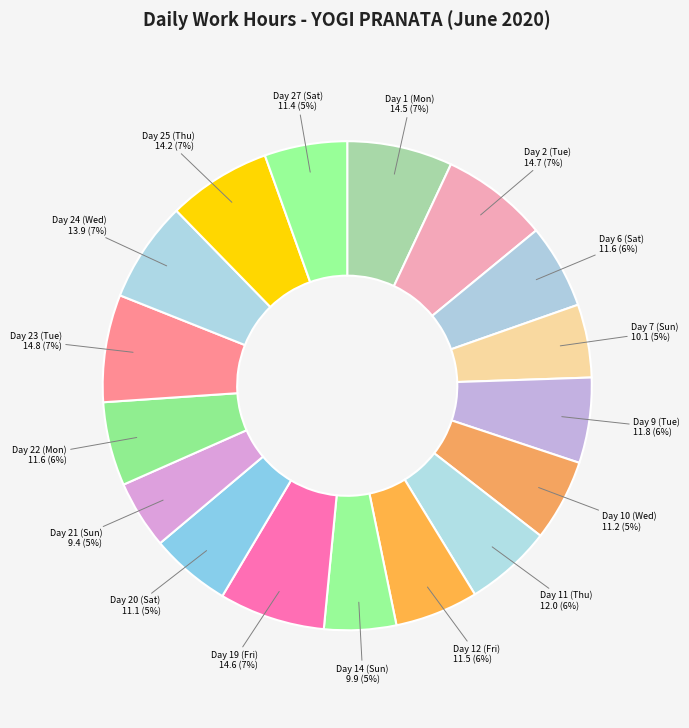

What is the largest slice in the pie chart?

Day 23 (Tue)